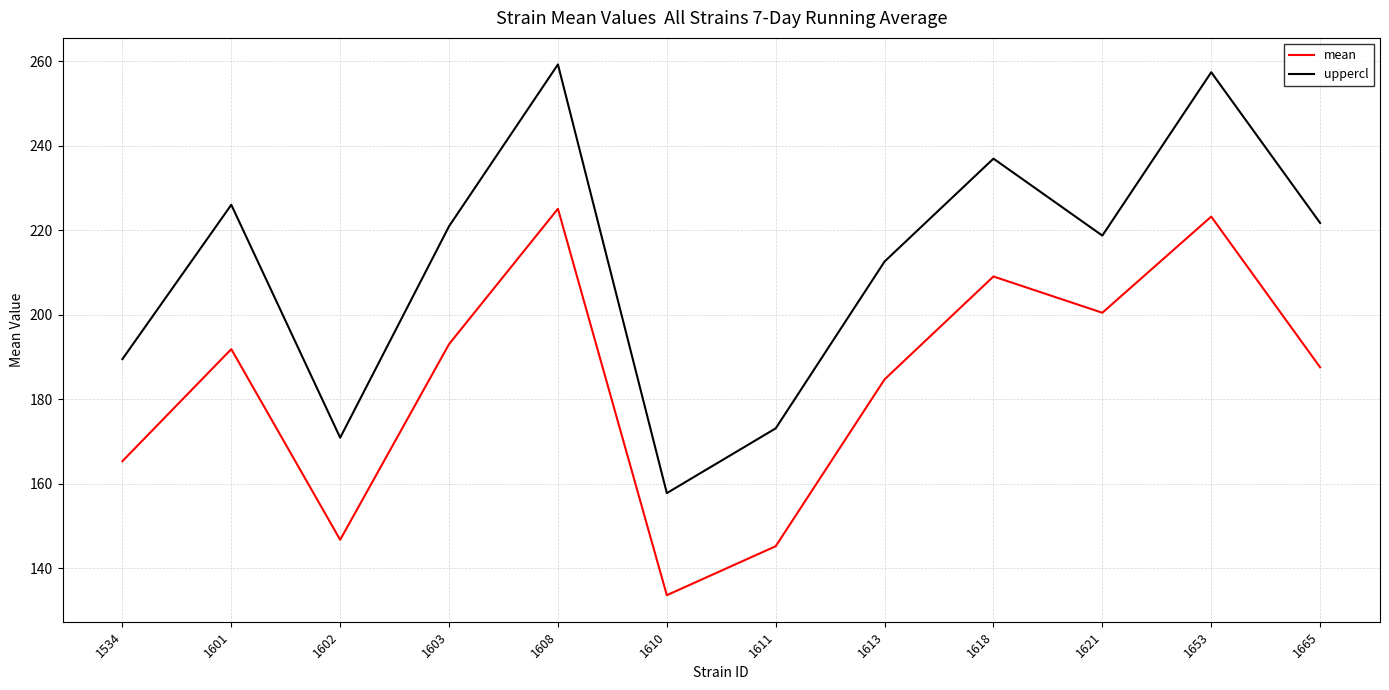

Read the uppercl value at 1602.

170.9